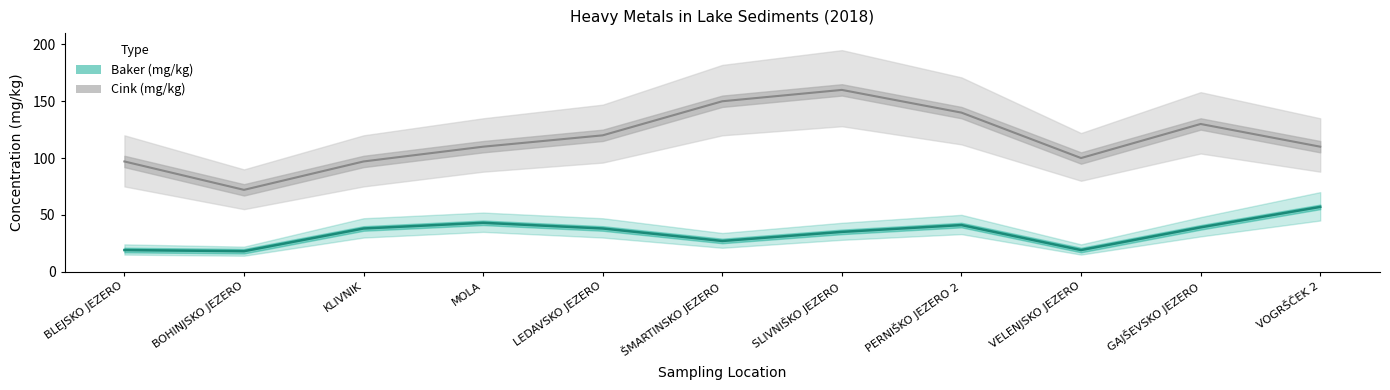

Which series has the widest spread of values?

Cink (mg/kg)